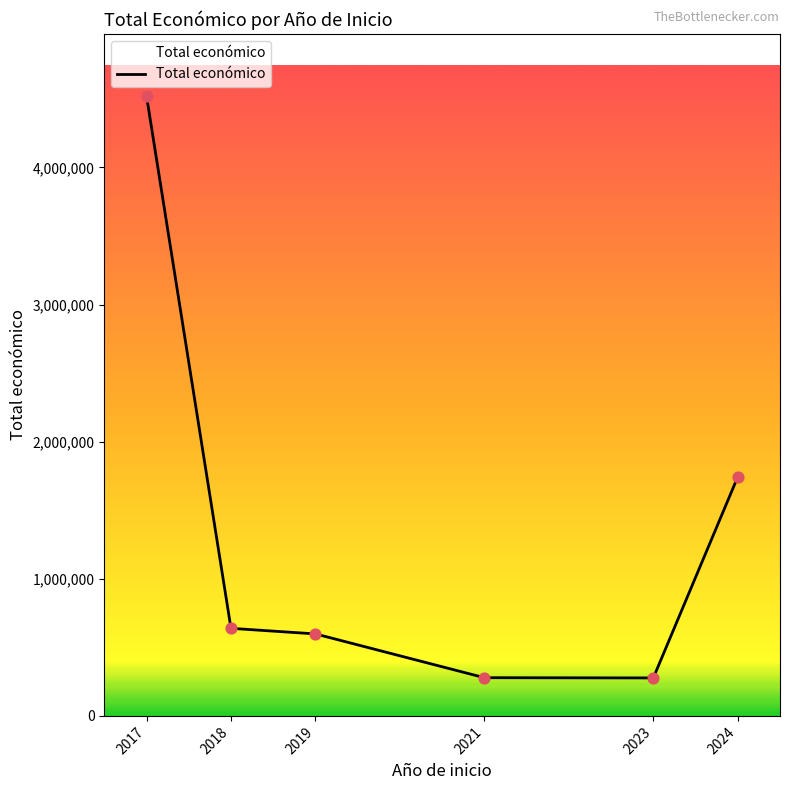

Which has a higher value, 2021 or 2024?

2024